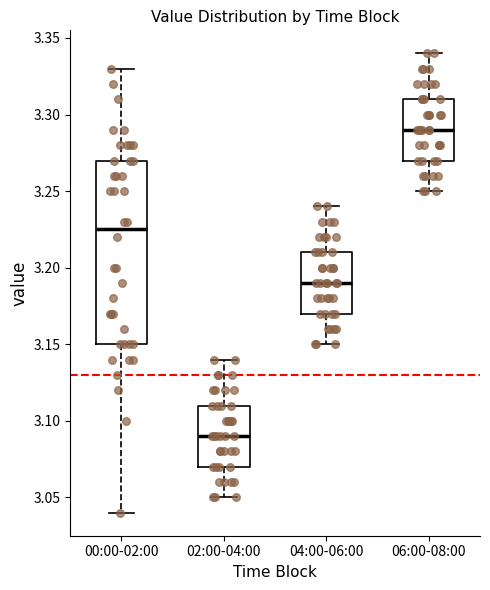

Where does the median line of the box for 06:00-08:00 sit on the y-axis? The values are not printed on the chart, so give them approximately, as read against the axis.

3.290